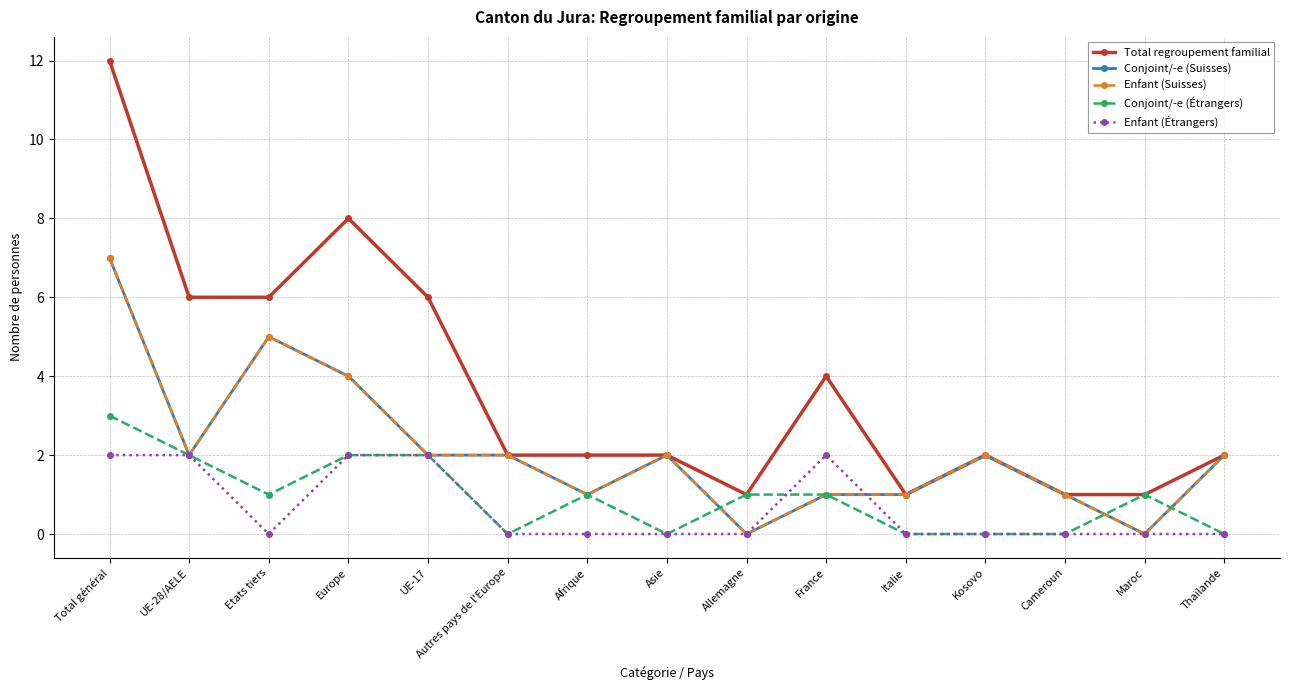

Is it true that Conjoint/-e (Suisses) equals 0 at Allemagne?

True